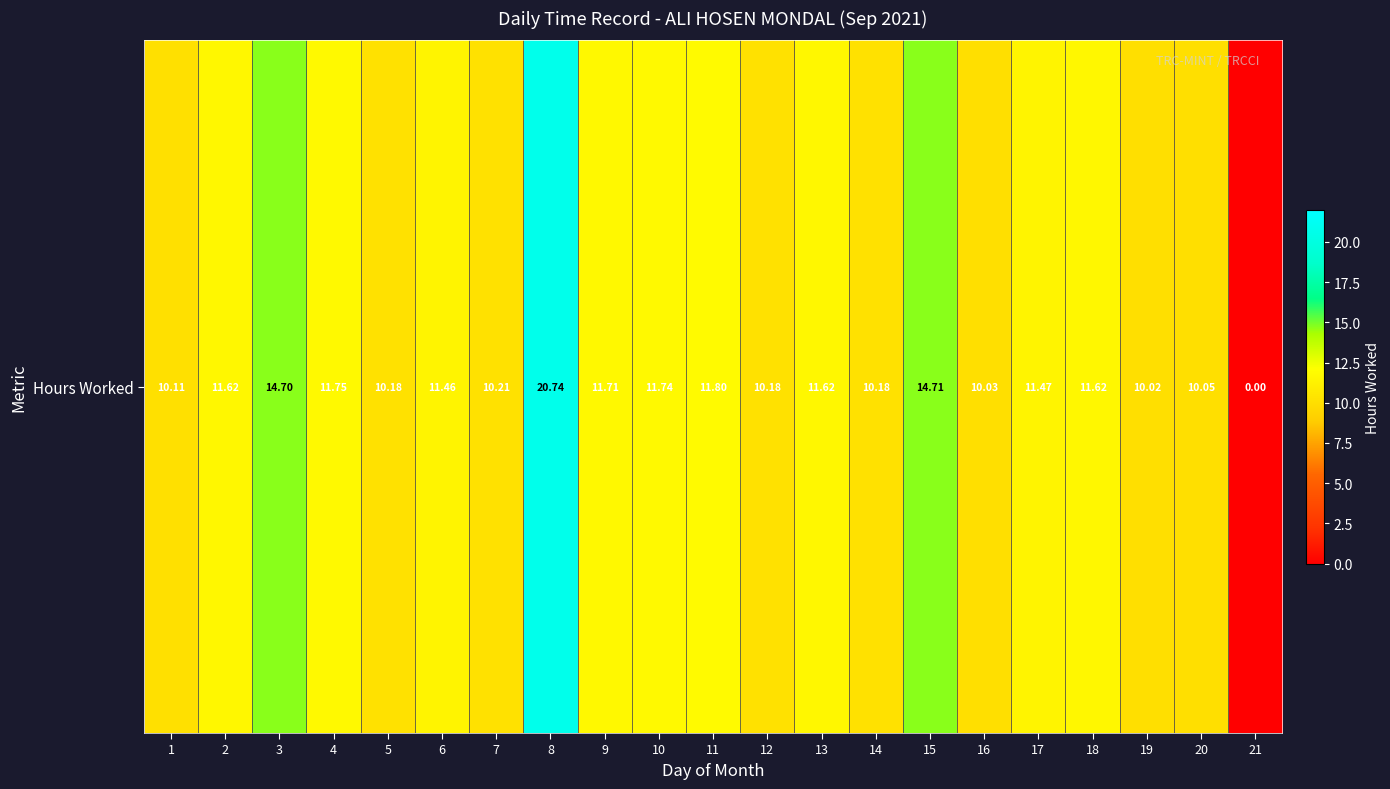

What is the ratio of the value at 15 to the value at 7?

1.4